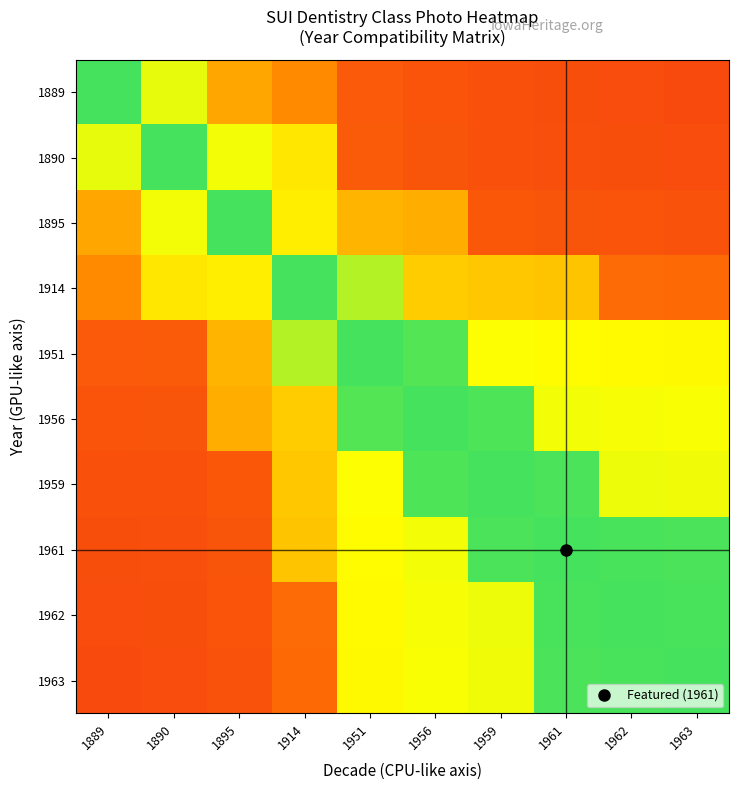

At which category is the sum across all series the highest?

1951